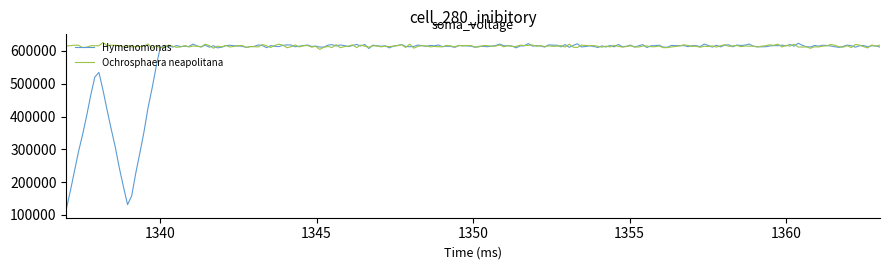

List the series in order of their overall mean, highest first.

Ochrosphaera neapolitana, Hymenomonas